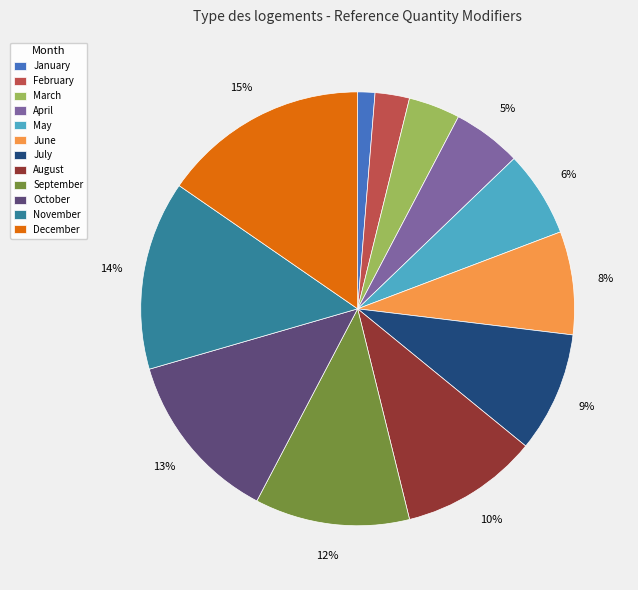

True or false: November accounts for 28% of the total.

False